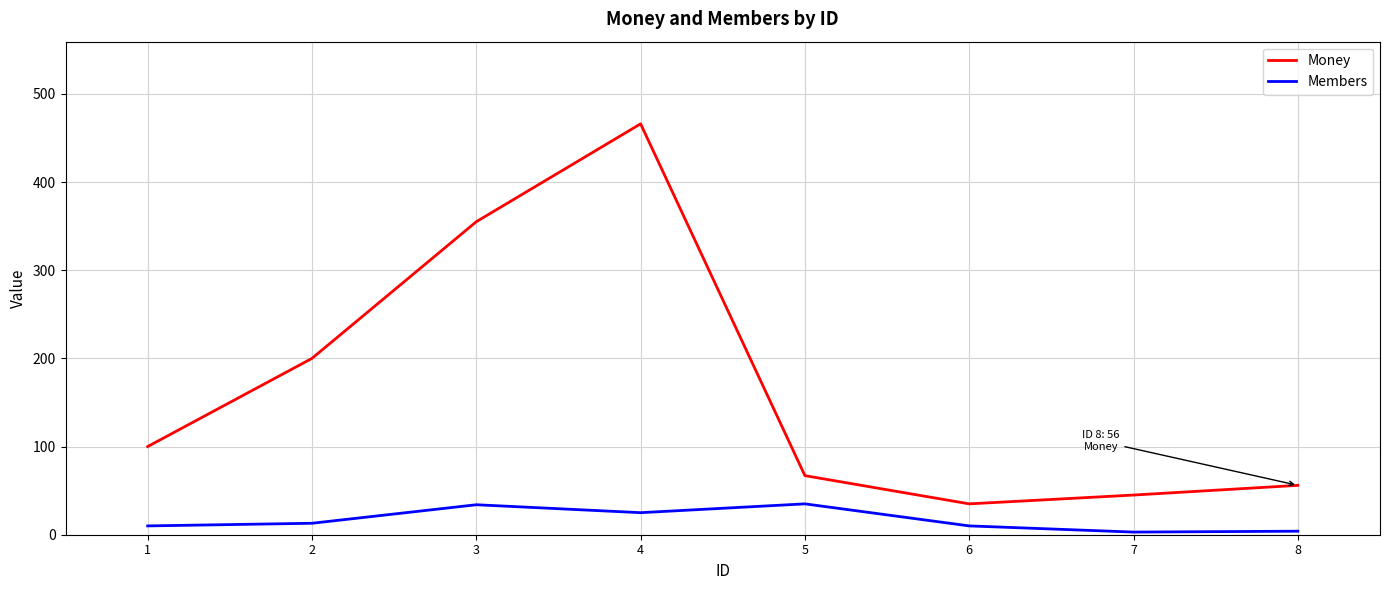

What is the total value across all series at 1?

110